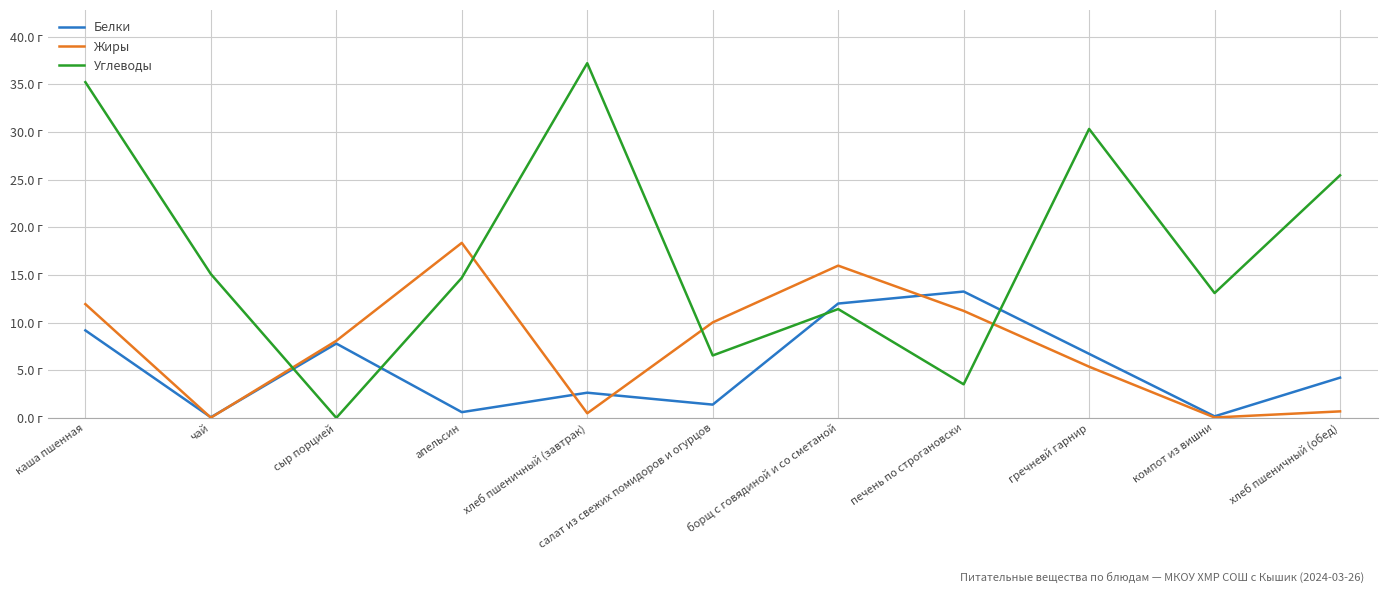

What are all the series names shown in the legend?

Белки, Жиры, Углеводы